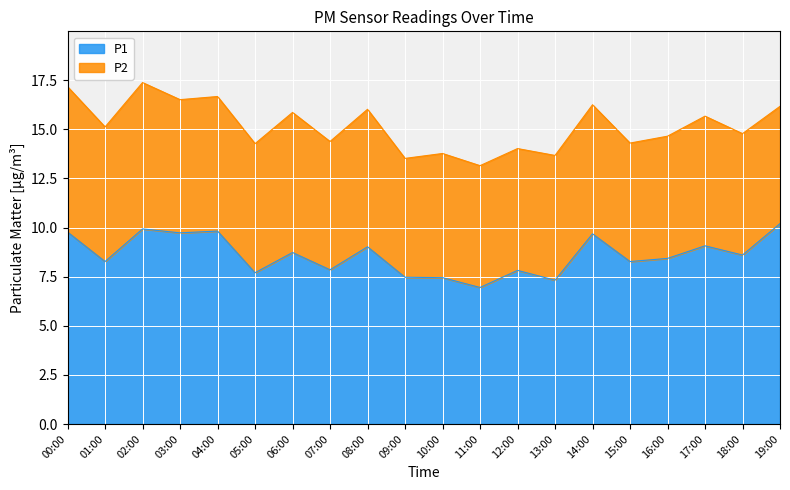

How many lines are shown in the chart?

2